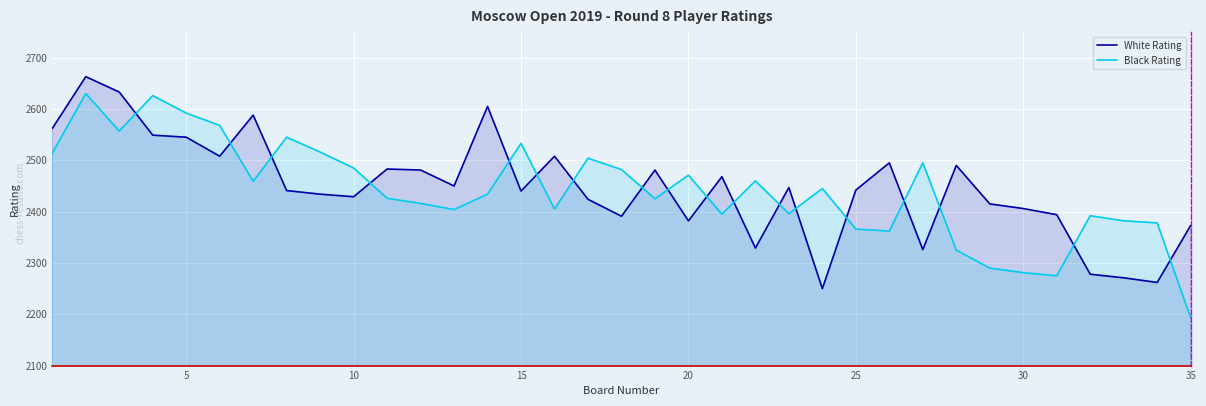

What is the highest value of the White Rating series?

2663